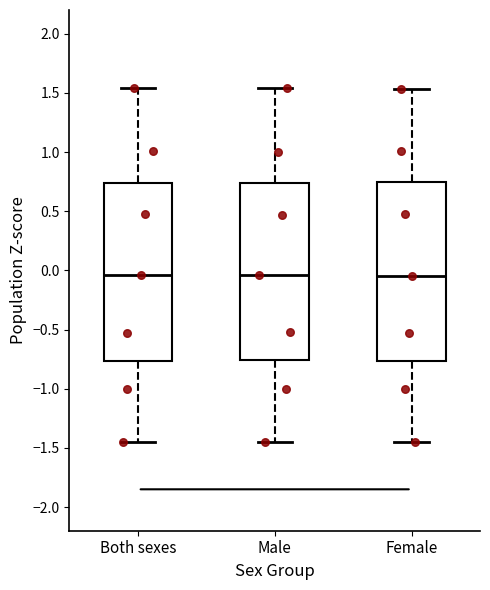

Where is the lower edge of the box for Male on the y-axis? The values are not printed on the chart, so give them approximately, as read against the axis.

-0.75